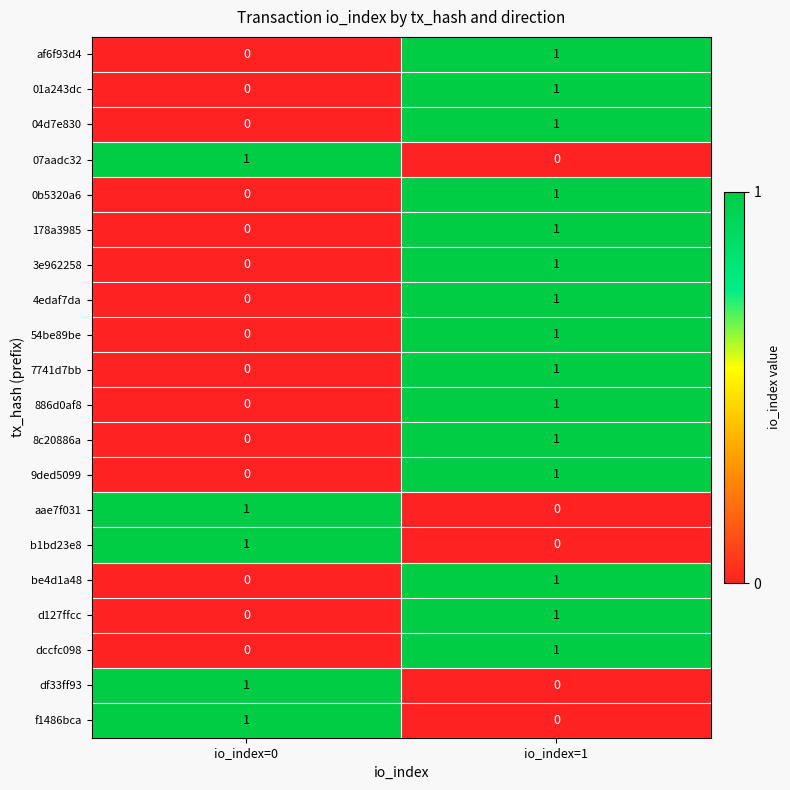

List the labels in order of 07aadc32 value, smallest first.

io_index=1, io_index=0